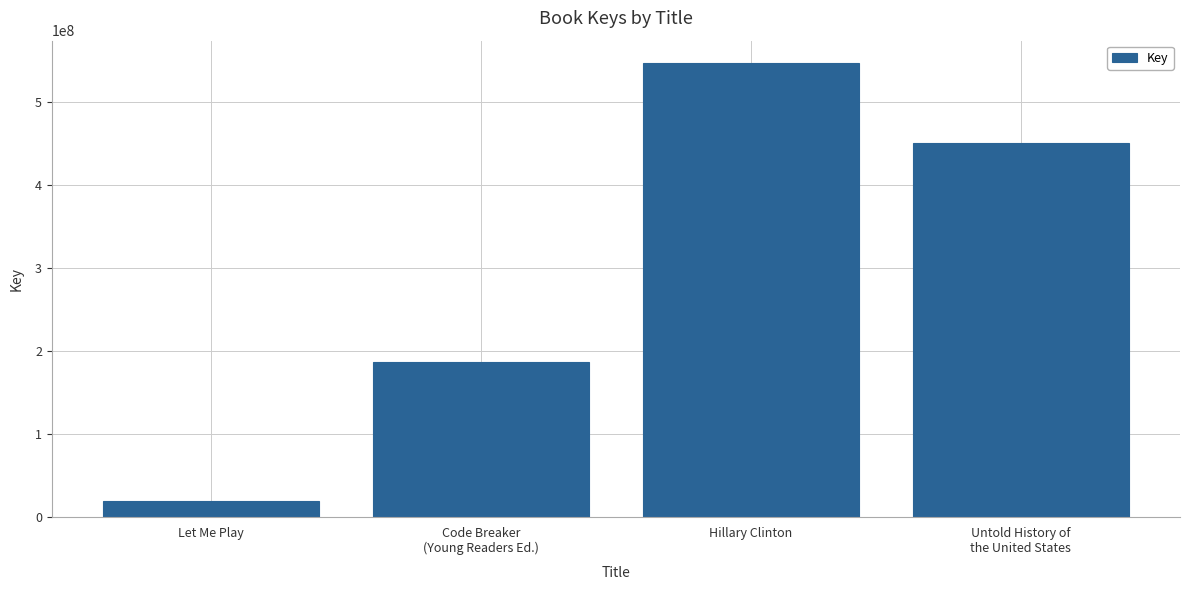

What is the value of the 2nd bar from the left?

186139754